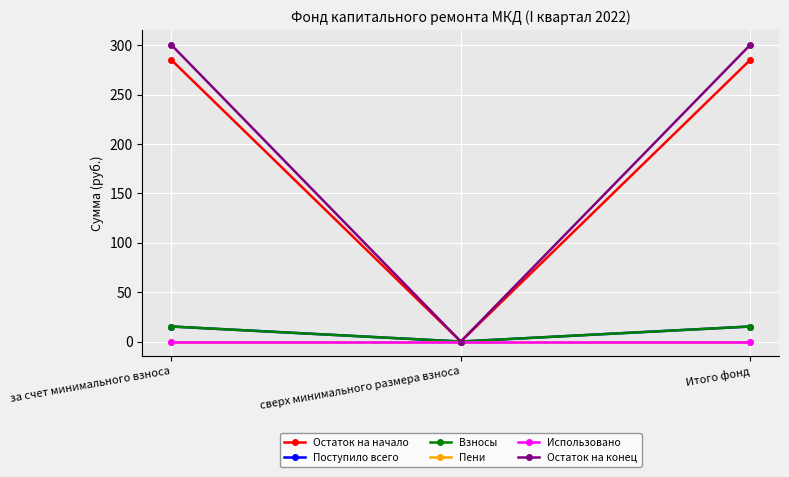

Which series has the widest spread of values?

Остаток на конец